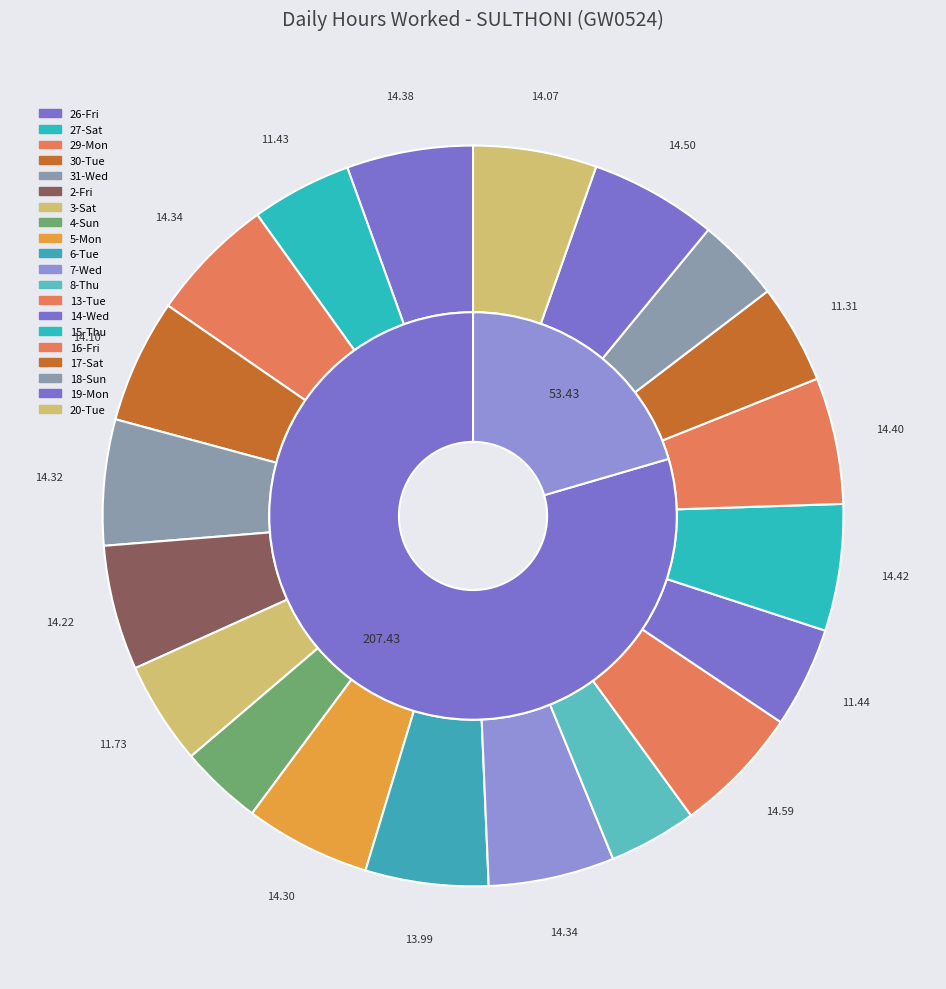

Is it true that 3-Sat is 4% of the pie?

True